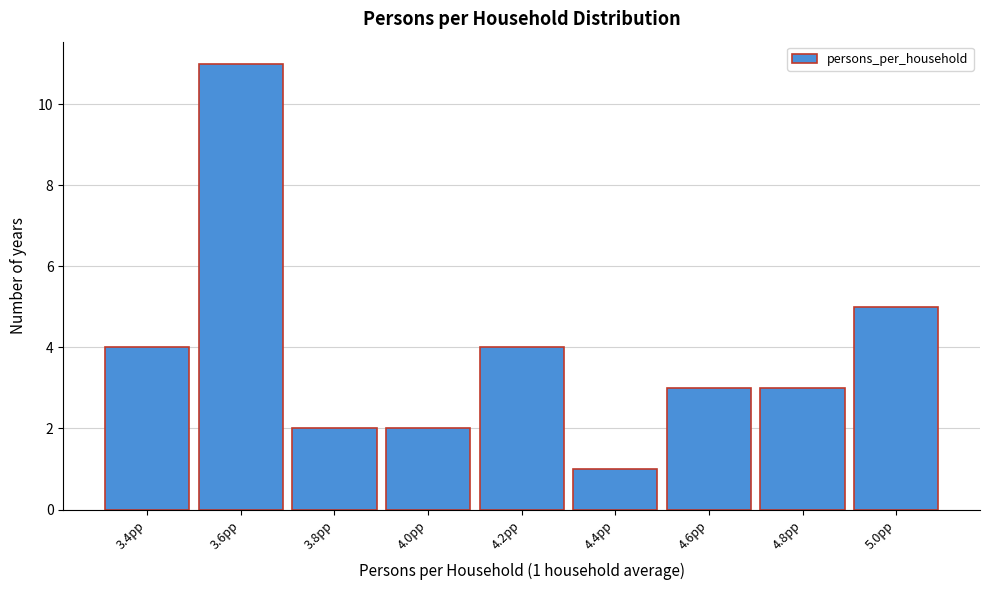

Reading right to left, extract all data points from this chart.

5.0pp=5	4.8pp=3	4.6pp=3	4.4pp=1	4.2pp=4	4.0pp=2	3.8pp=2	3.6pp=11	3.4pp=4